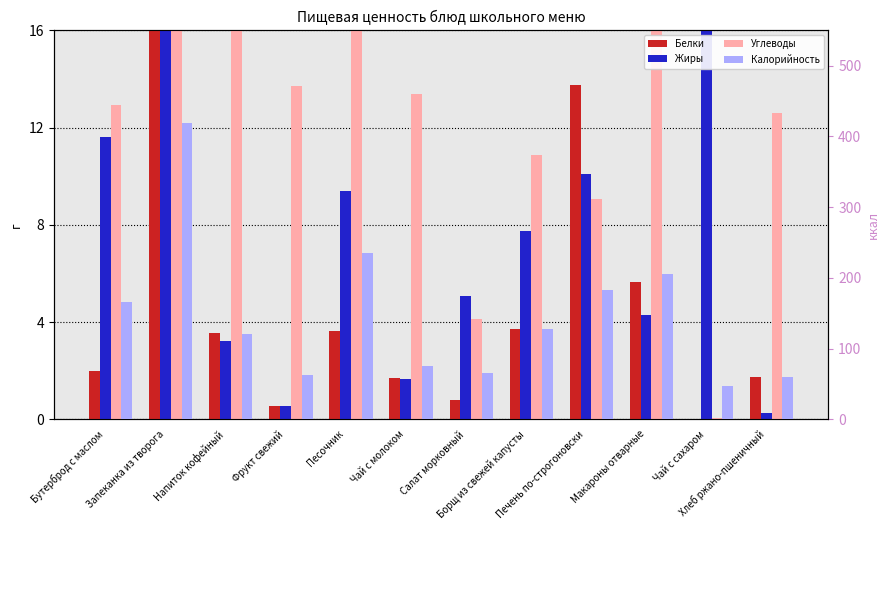

Which category has the lowest value in the Калорийность series?

Чай с сахаром